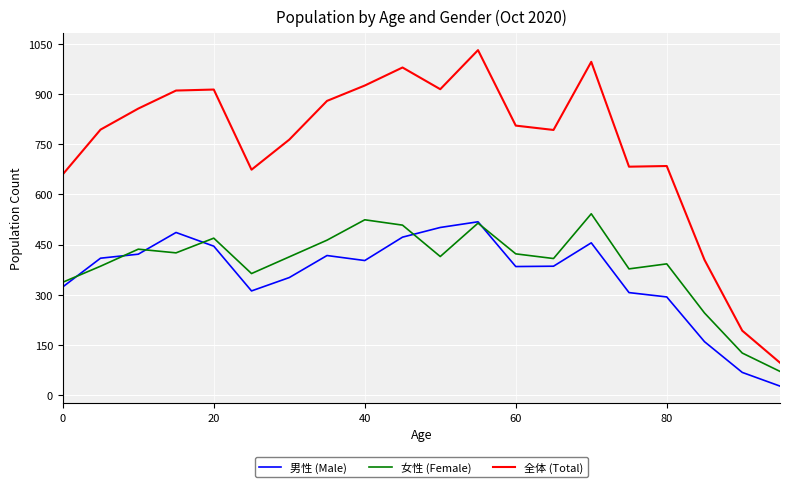

Which series has the largest total across all categories?

全体 (Total)